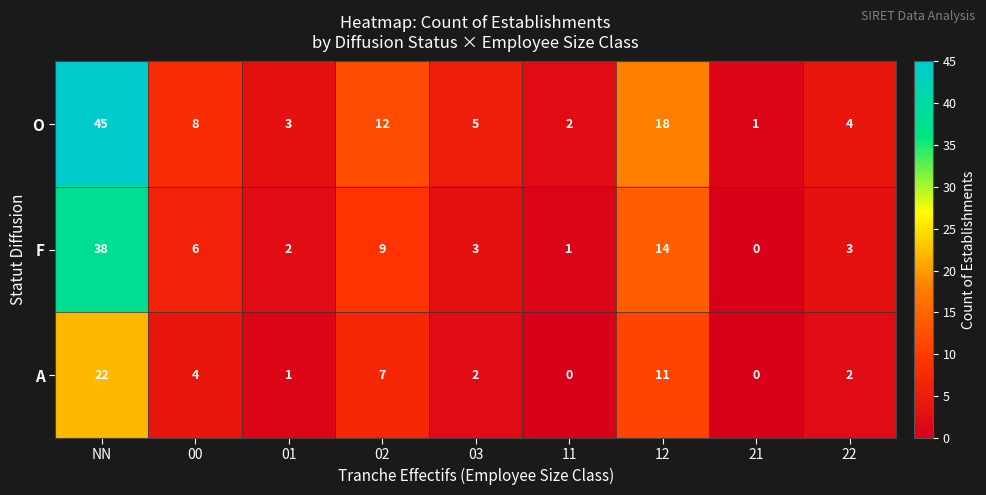

Where is F nearest to the value 19?

12